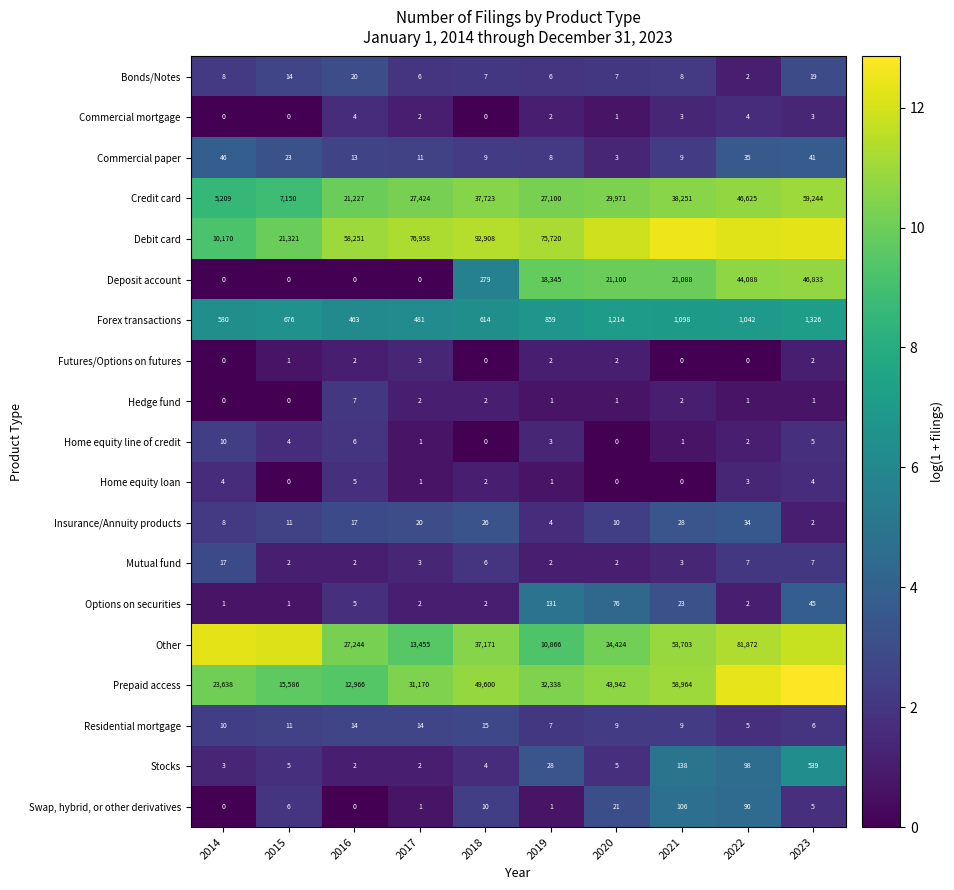

At how many categories does at least one series exceed 7?

10